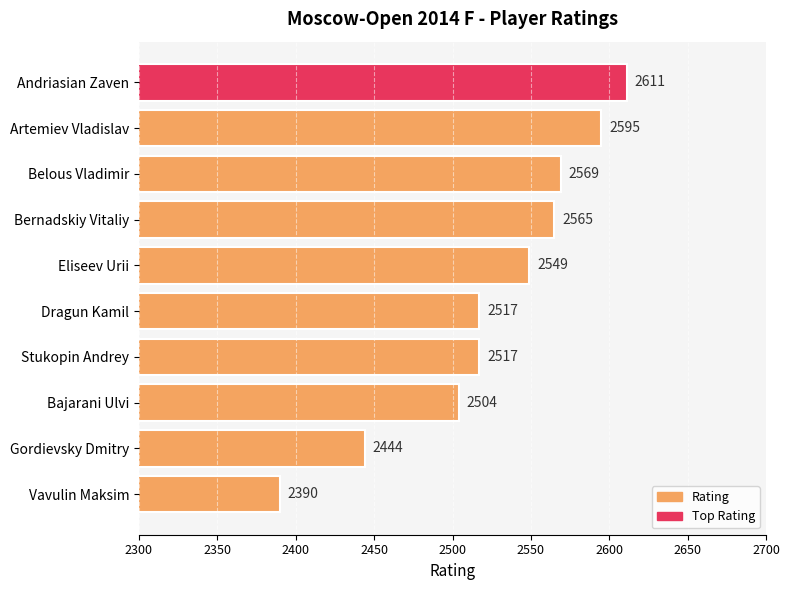

Reading top to bottom, extract all data points from this chart.

Andriasian Zaven=2611	Artemiev Vladislav=2595	Belous Vladimir=2569	Bernadskiy Vitaliy=2565	Eliseev Urii=2549	Dragun Kamil=2517	Stukopin Andrey=2517	Bajarani Ulvi=2504	Gordievsky Dmitry=2444	Vavulin Maksim=2390